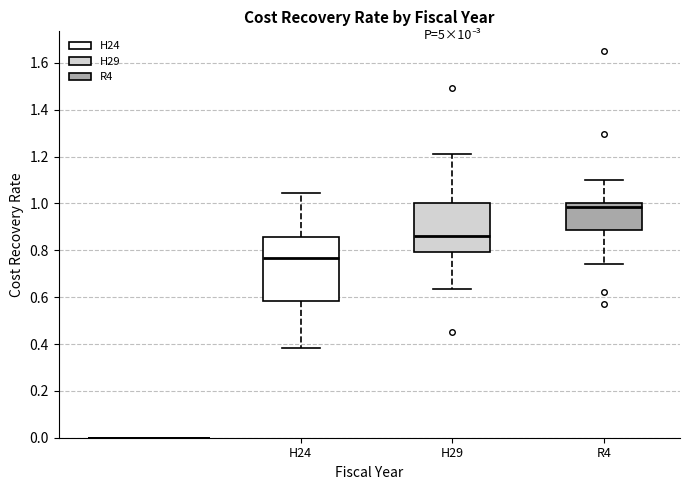

Where does the upper whisker of the box for H29 end on the y-axis? The values are not printed on the chart, so give them approximately, as read against the axis.

1.22